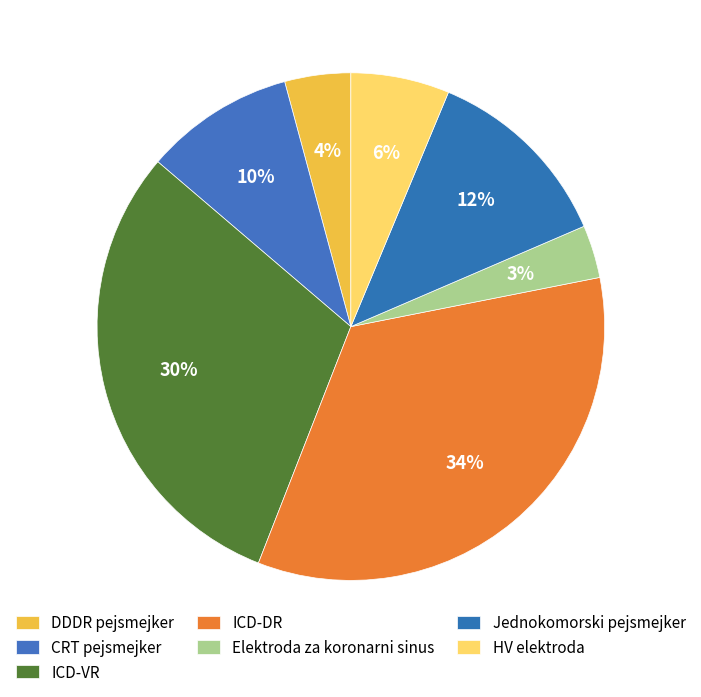

True or false: DDDR pejsmejker accounts for 12% of the total.

False